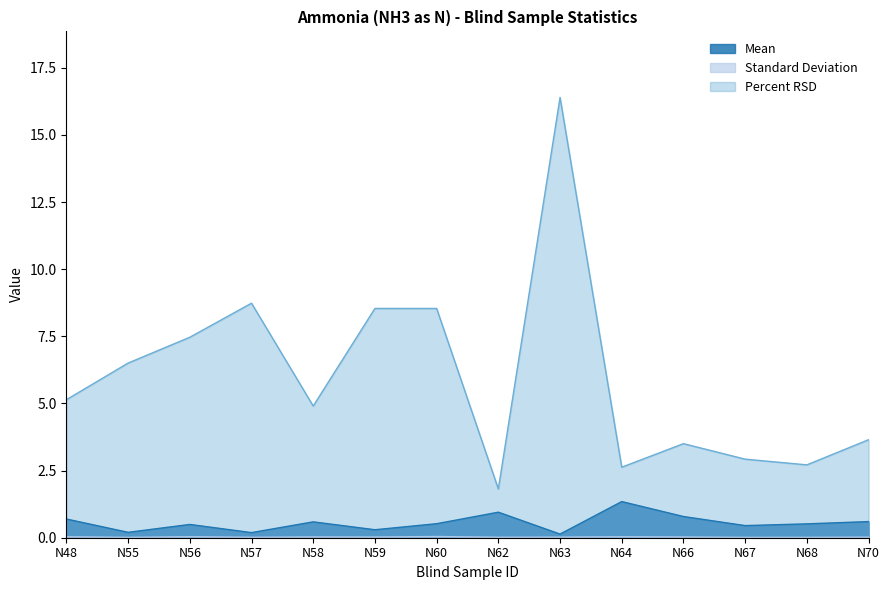

Which category has the lowest value in the Mean series?

N63